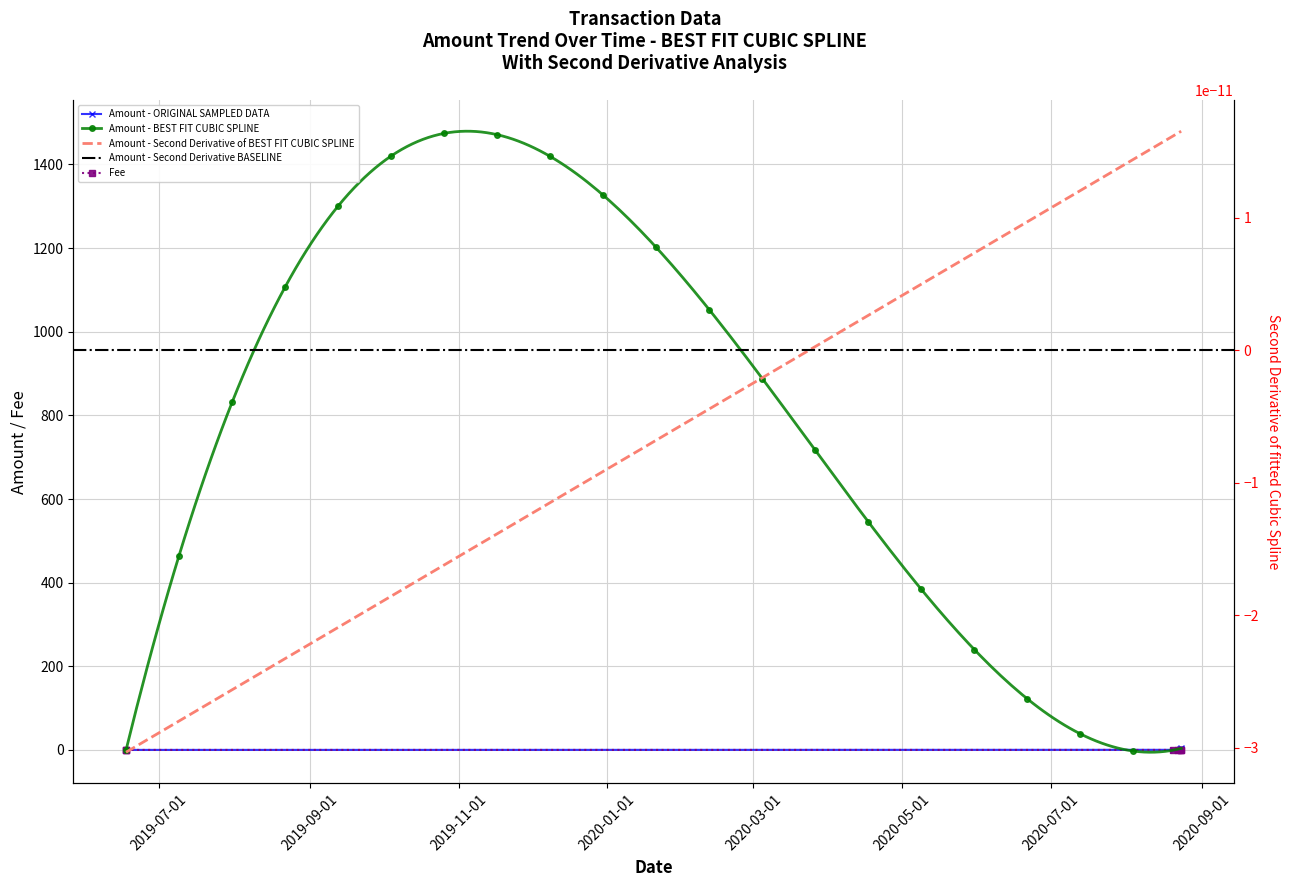

Rank the series by their maximum value, from highest to lowest.

Amount, Fee